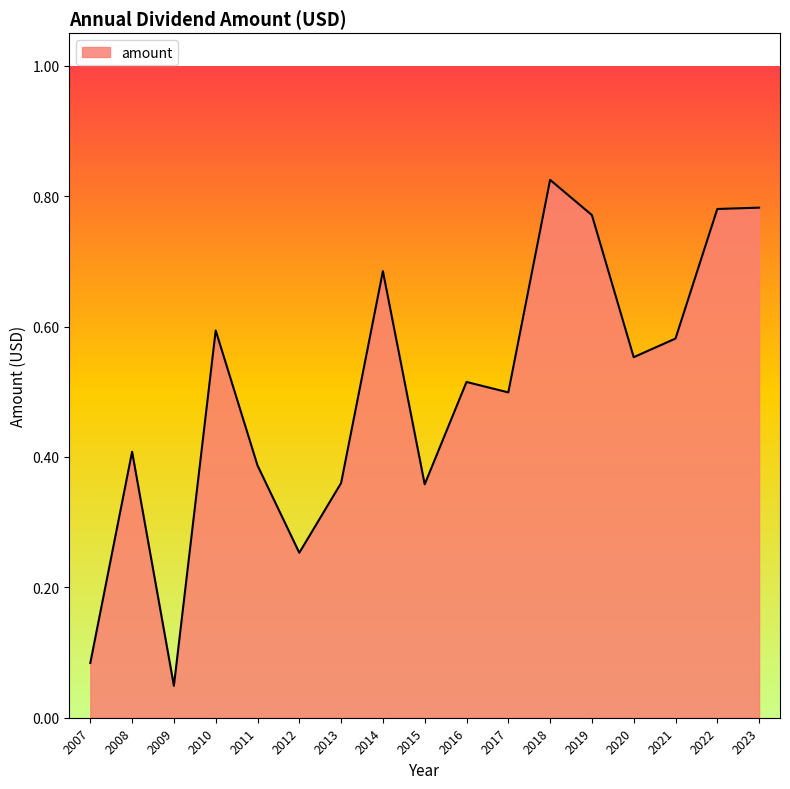

Between 2017 and 2015, which is larger?

2017